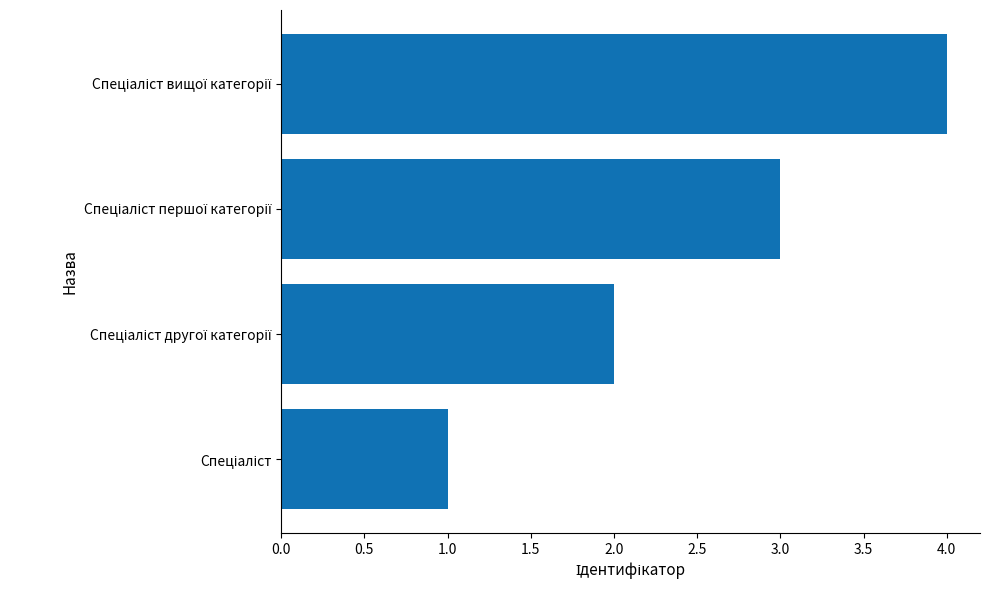

What is the greatest value displayed?

4